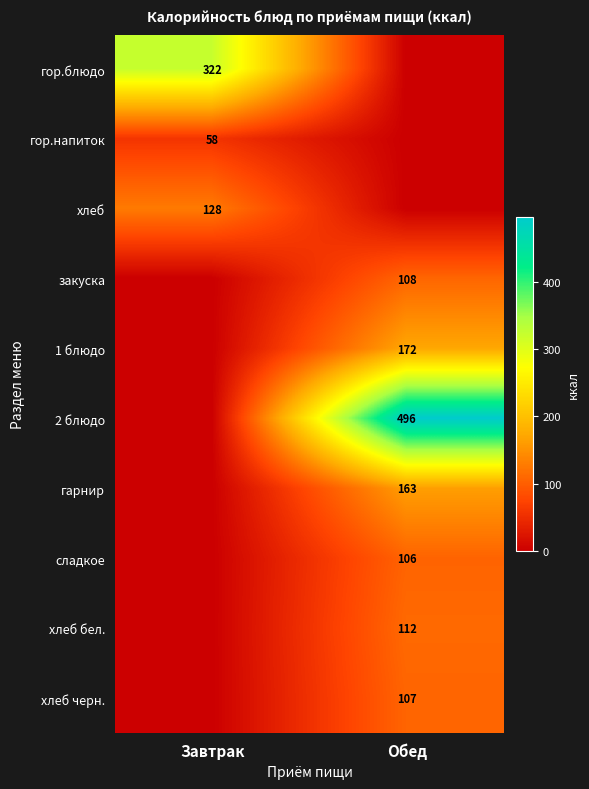

How many series are shown in this chart?

10